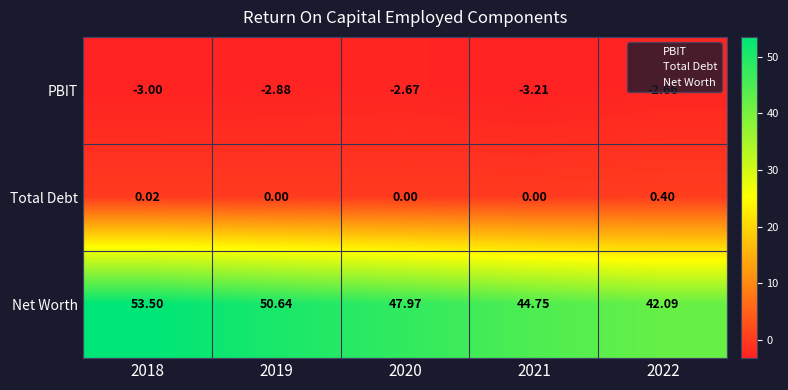

Which category has the lowest value across all series?

2021